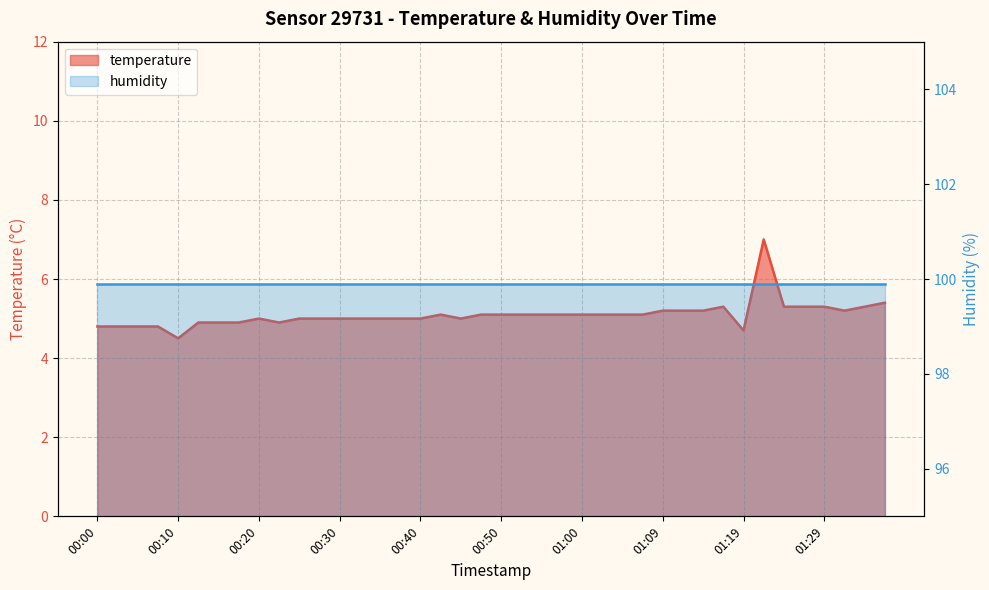

At which category is the sum across all series the highest?

33